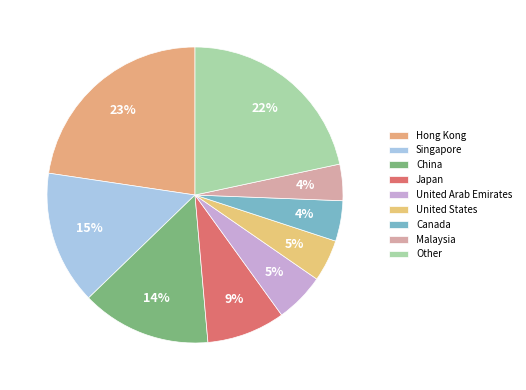

Does United States represent more than half of the total?

No